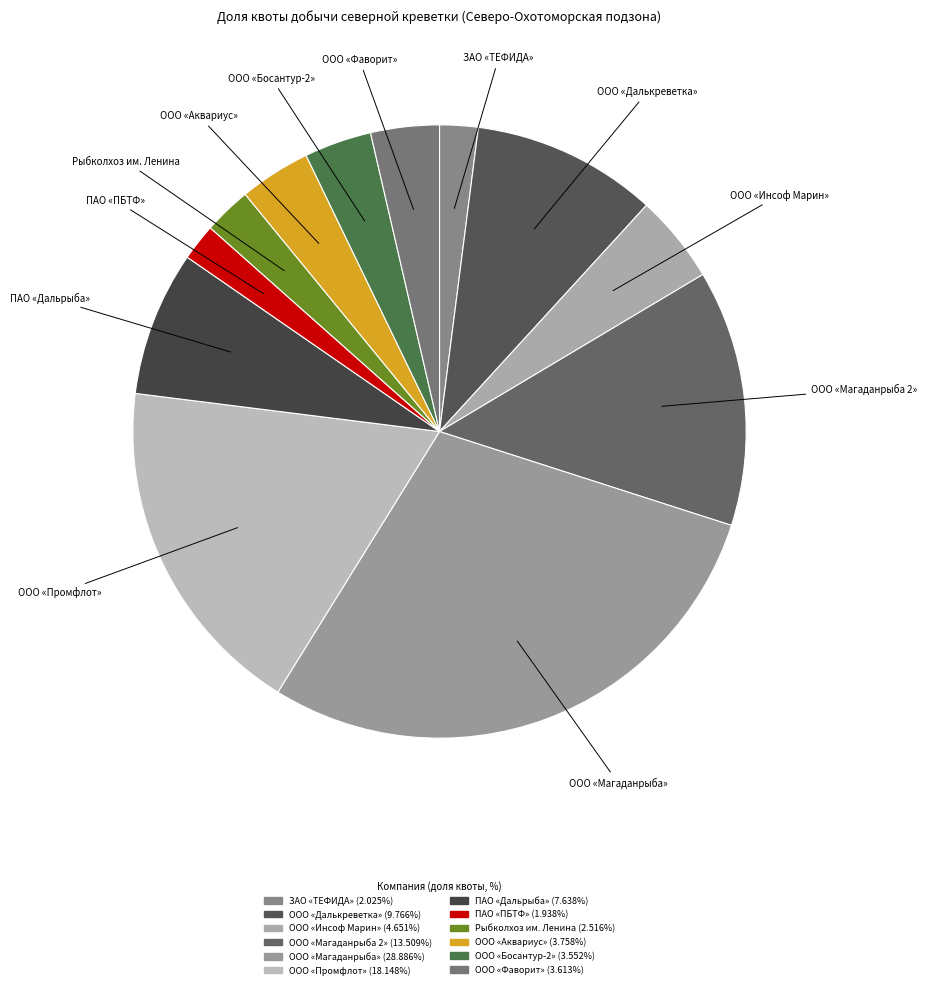

Which slice is the largest?

ООО «Магаданрыба»